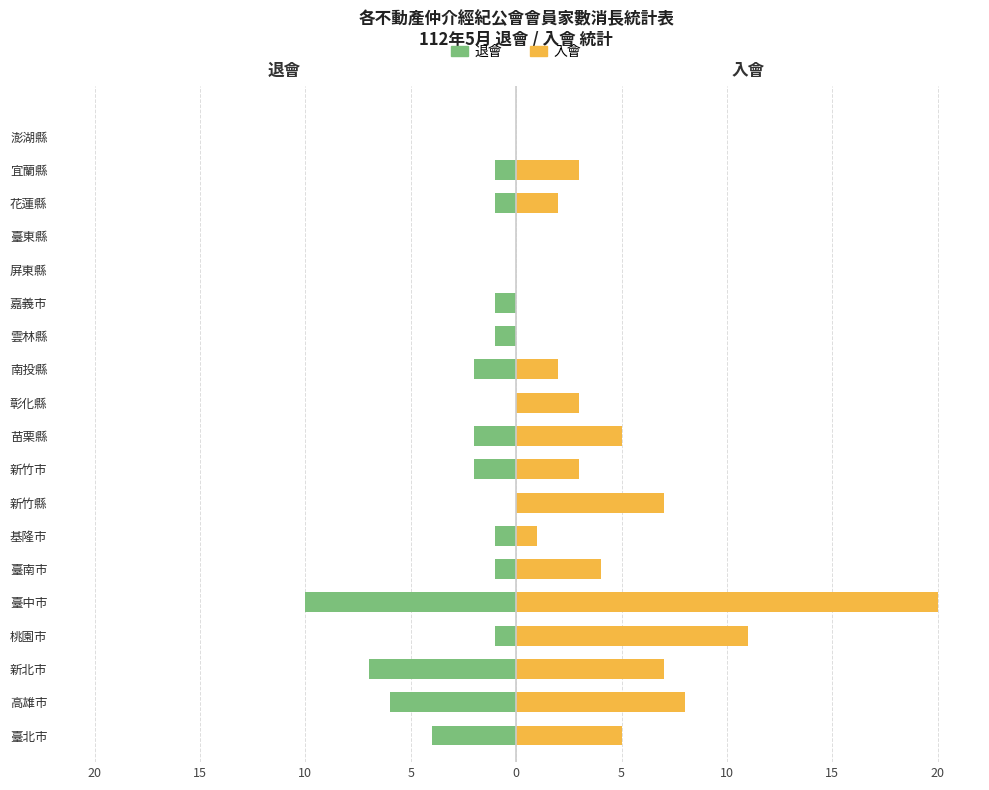

The value of 退會 at 臺東縣 is -4. True or false?

False